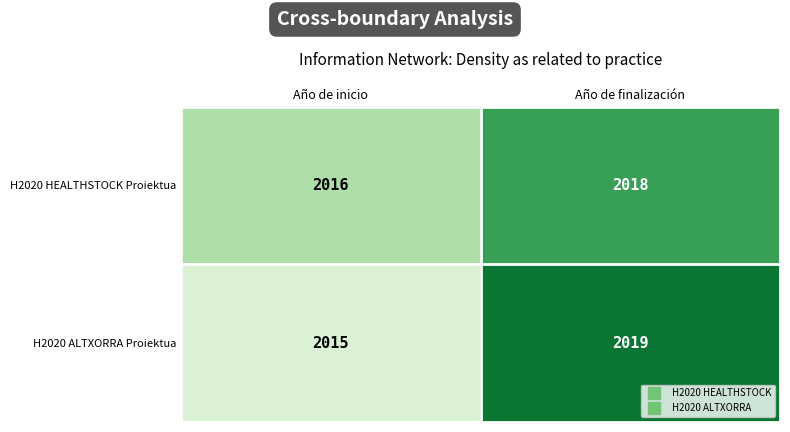

Which series has the widest spread of values?

H2020 ALTXORRA Proiektua